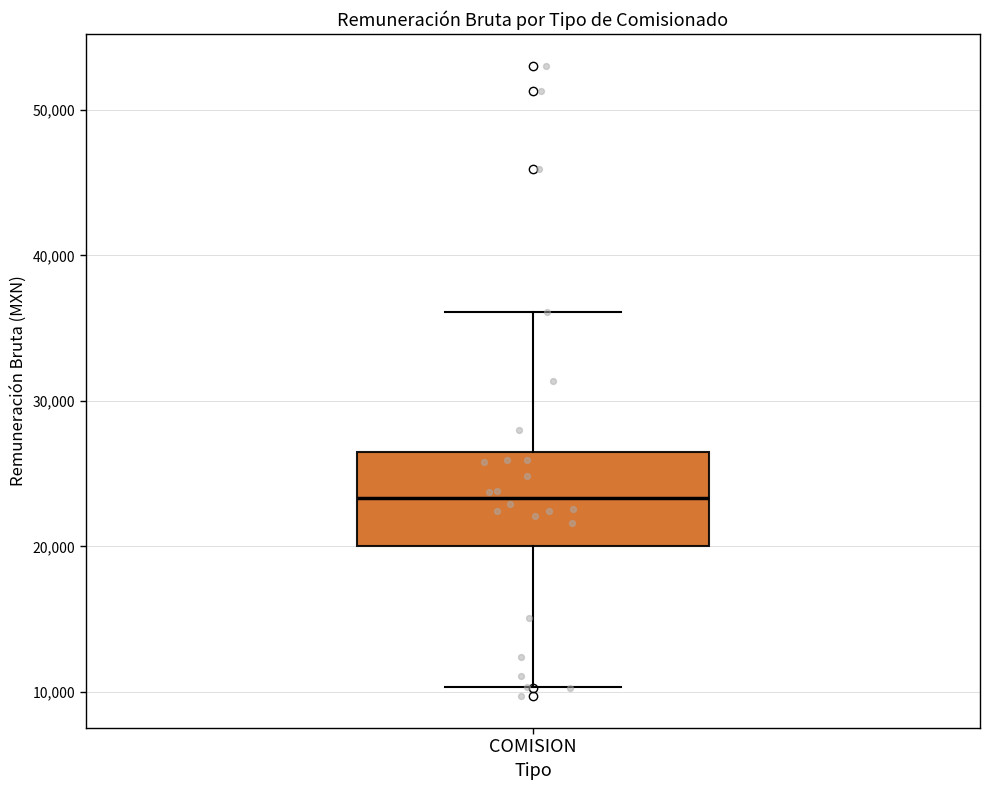

Transcribe this box plot: give where the median line is, the range the box spans, and where the two whiskers end, as read against the y-axis. The values are not printed on the chart, so give them approximately, as read against the axis.

median 23000, box 20000 to 26000, whiskers 10000 to 36000